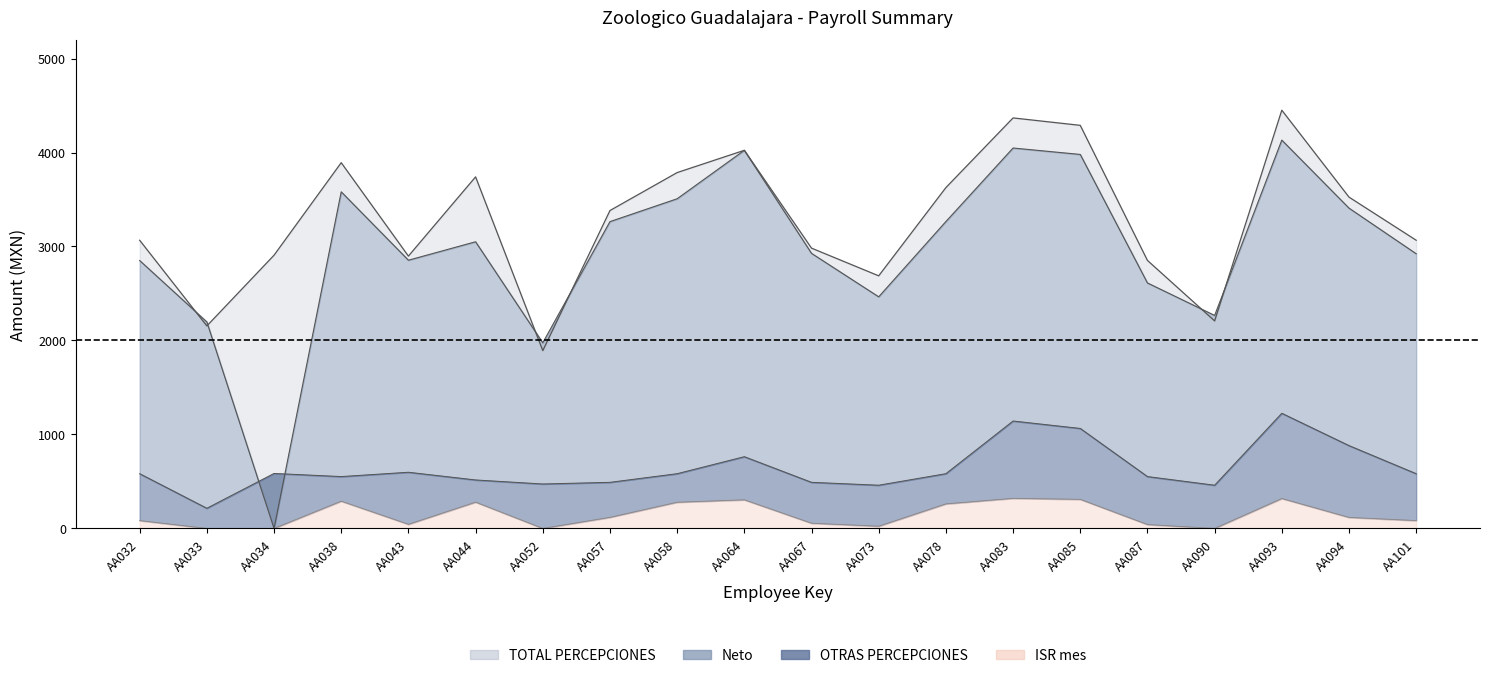

How many times do Neto and OTRAS PERCEPCIONES cross each other?

2